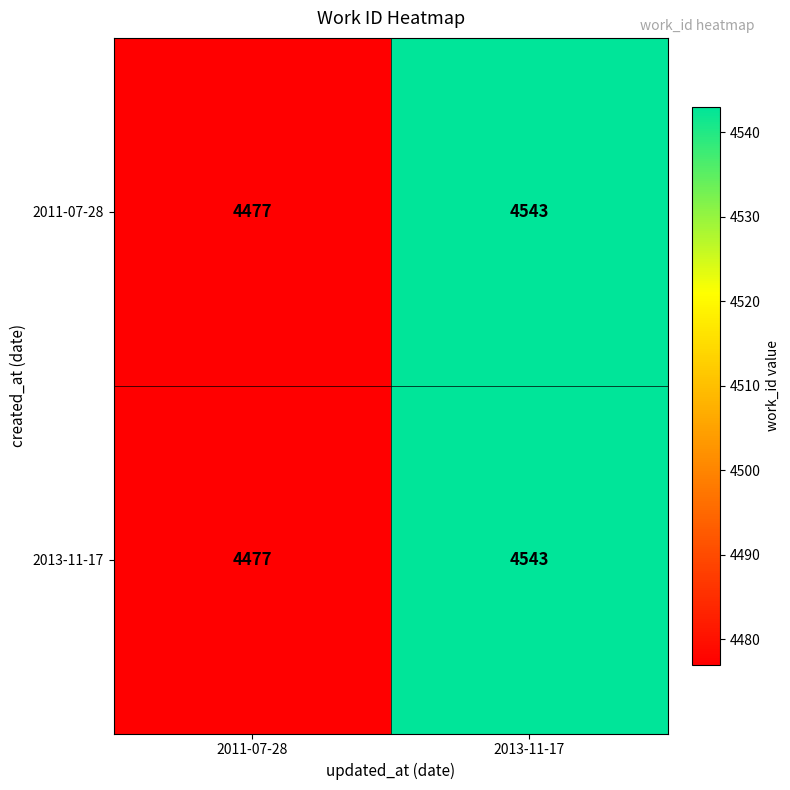

What is the minimum value shown in the chart?

4477